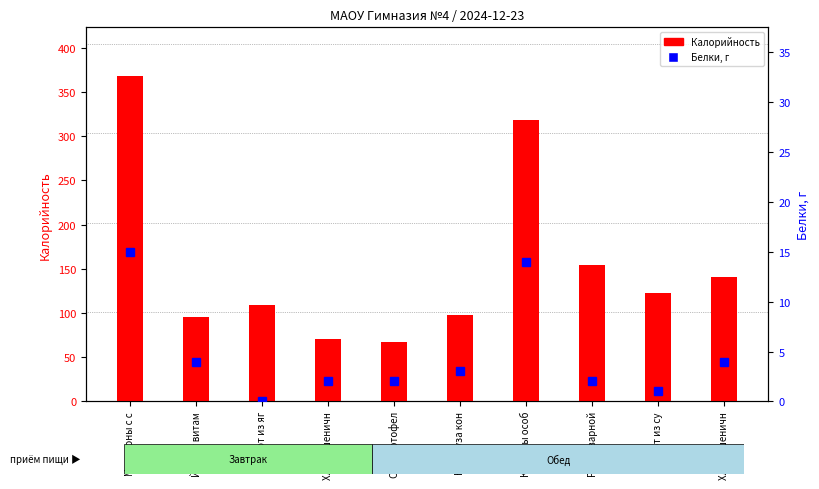

Is the value of Белки, г at Котлеты особ greater than the value of Калорийность at Хлеб пшеничн?

No